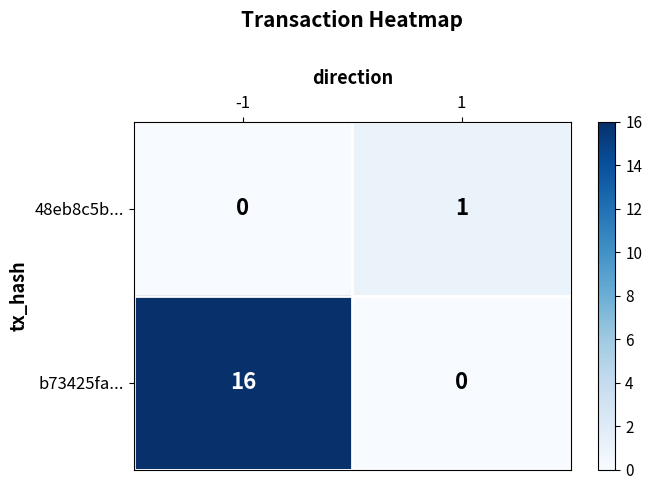

The b73425fa... series shows -6 at 1. True or false?

False